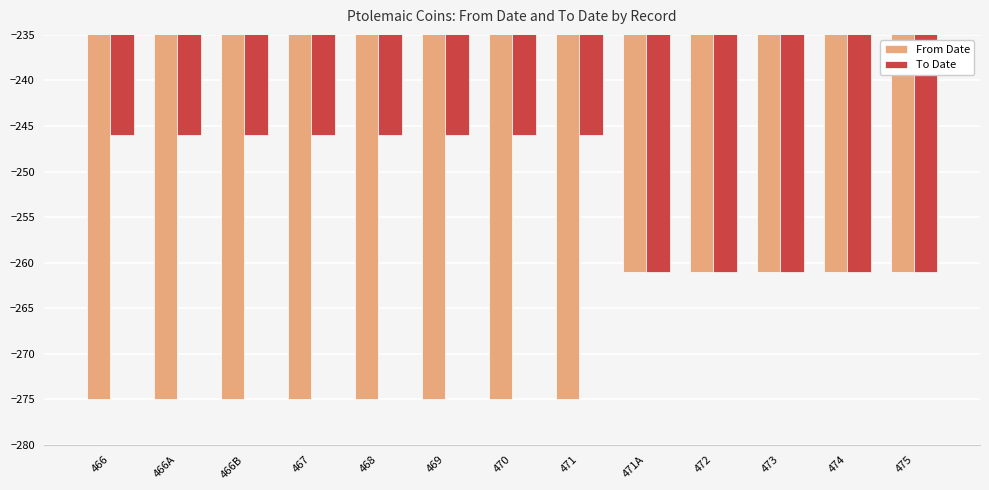

Reading left to right, what are all the values shown in this chart?

From Date: -275	-275	-275	-275	-275	-275	-275	-275	-261	-261	-261	-261	-261
To Date: -246	-246	-246	-246	-246	-246	-246	-246	-261	-261	-261	-261	-261